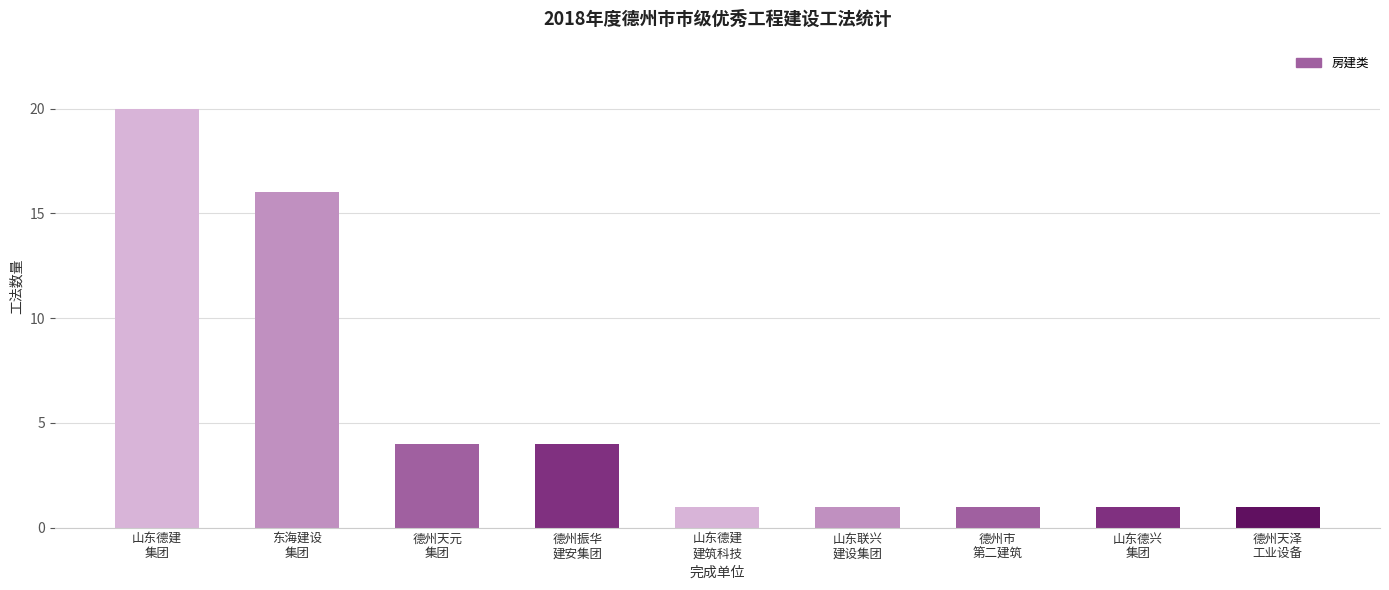

What is the greatest value displayed?

20